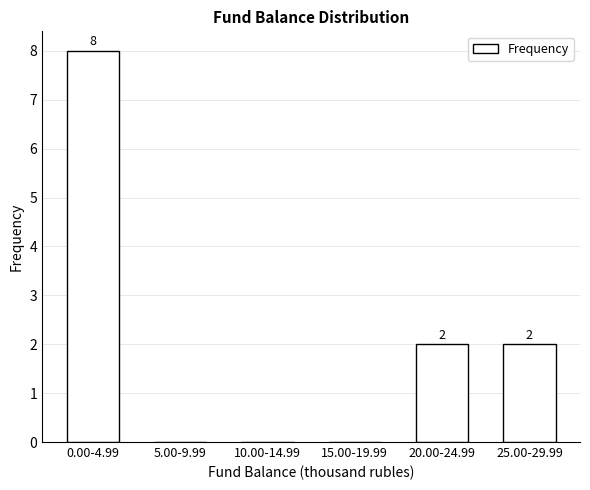

Reading right to left, transcribe all the data shown in this chart.

25.00-29.99=2	20.00-24.99=2	15.00-19.99=0	10.00-14.99=0	5.00-9.99=0	0.00-4.99=8